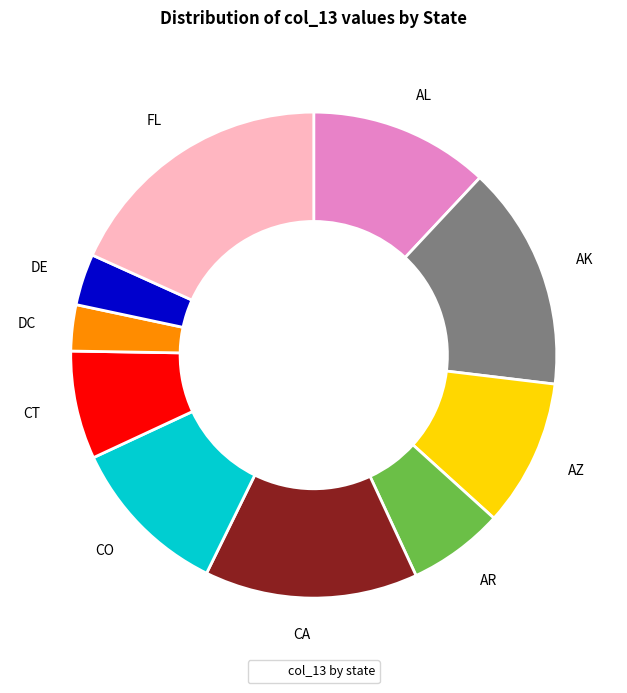

Is there a majority slice in this chart?

No